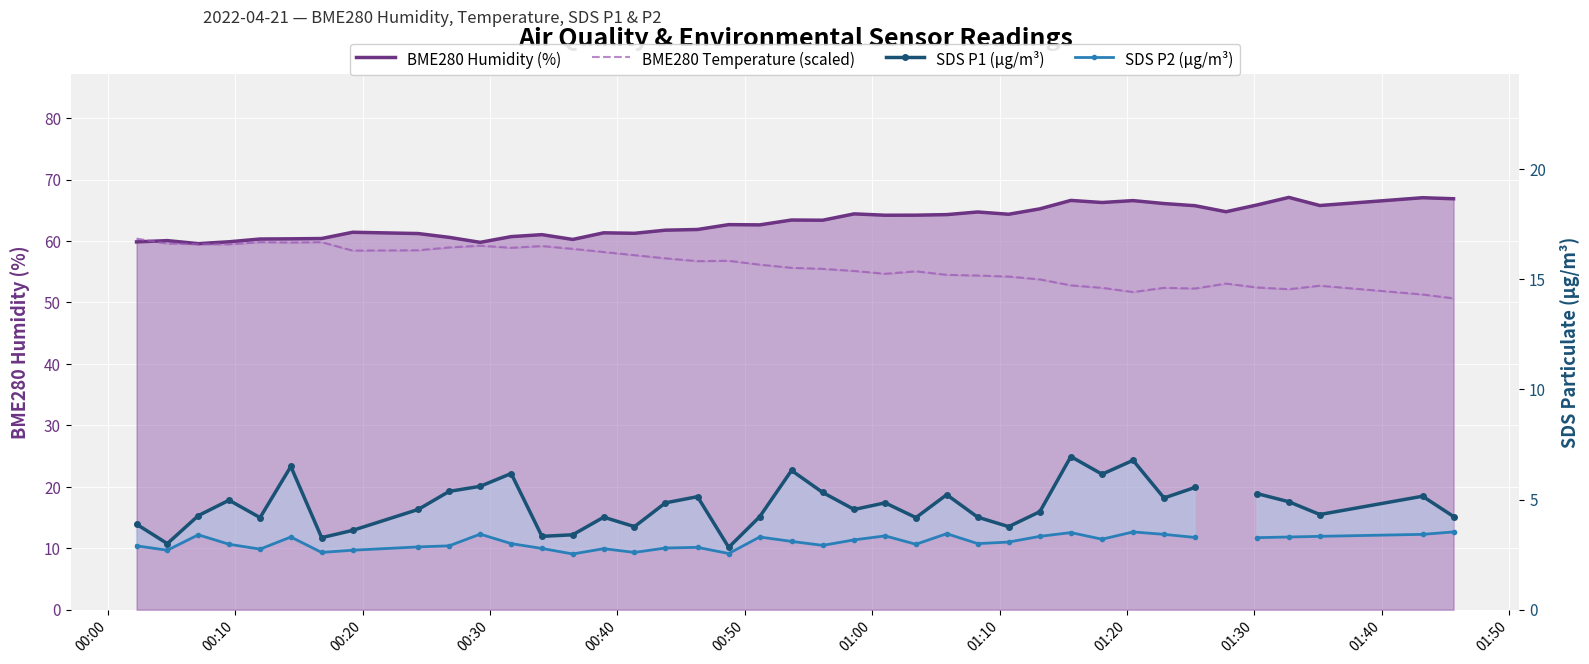

In BME280 Temperature (scaled), how many points are higher than both neighbors (excluding endpoints)?

9